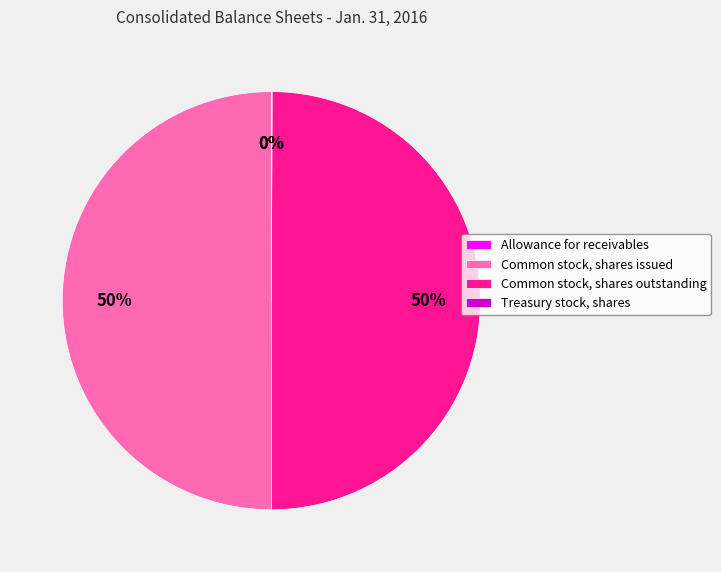

Approximately how many times larger is the value at Common stock, shares issued compared to Common stock, shares outstanding?

1.0